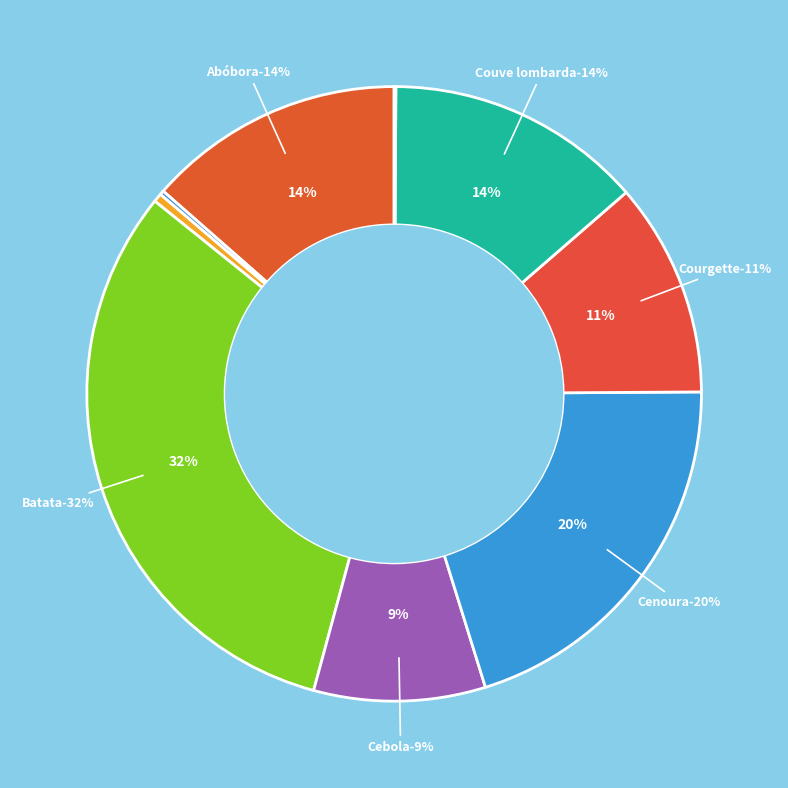

Which has a higher value, Courgette or Abóbora?

Abóbora